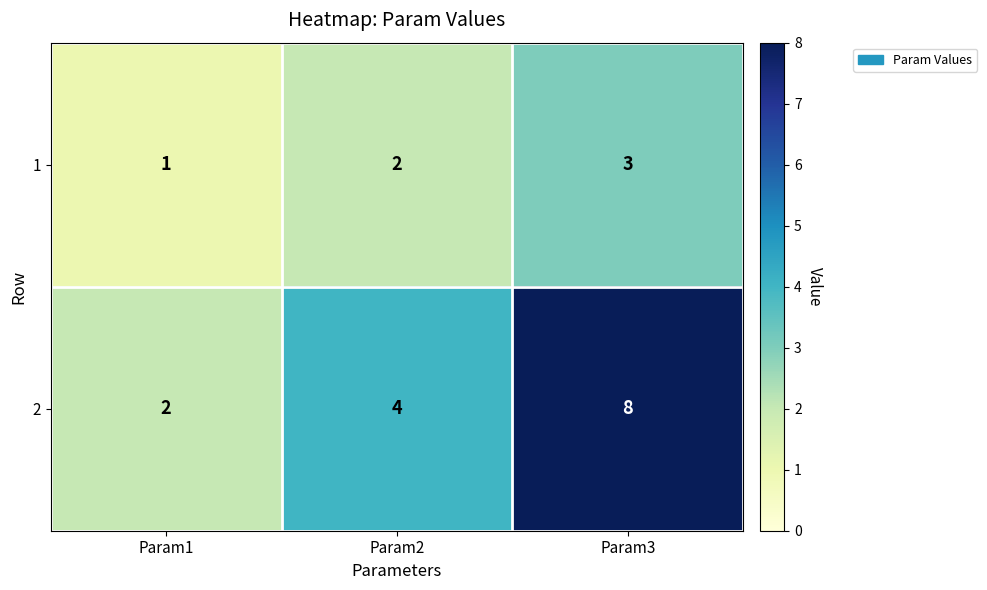

The value of 1 at Param1 is 1. True or false?

True